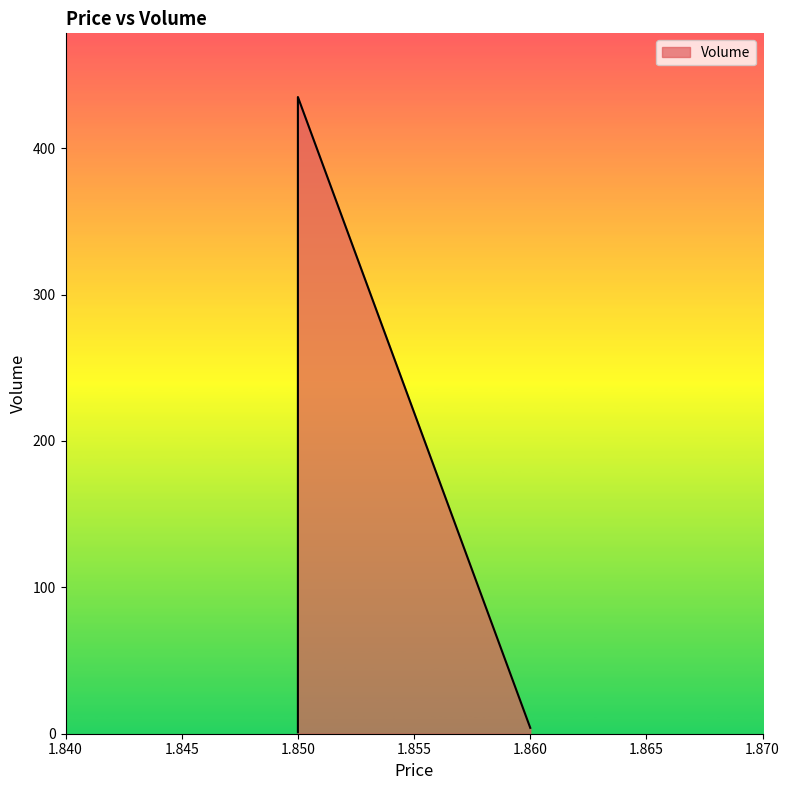

Does the chart have visible grid lines?

No